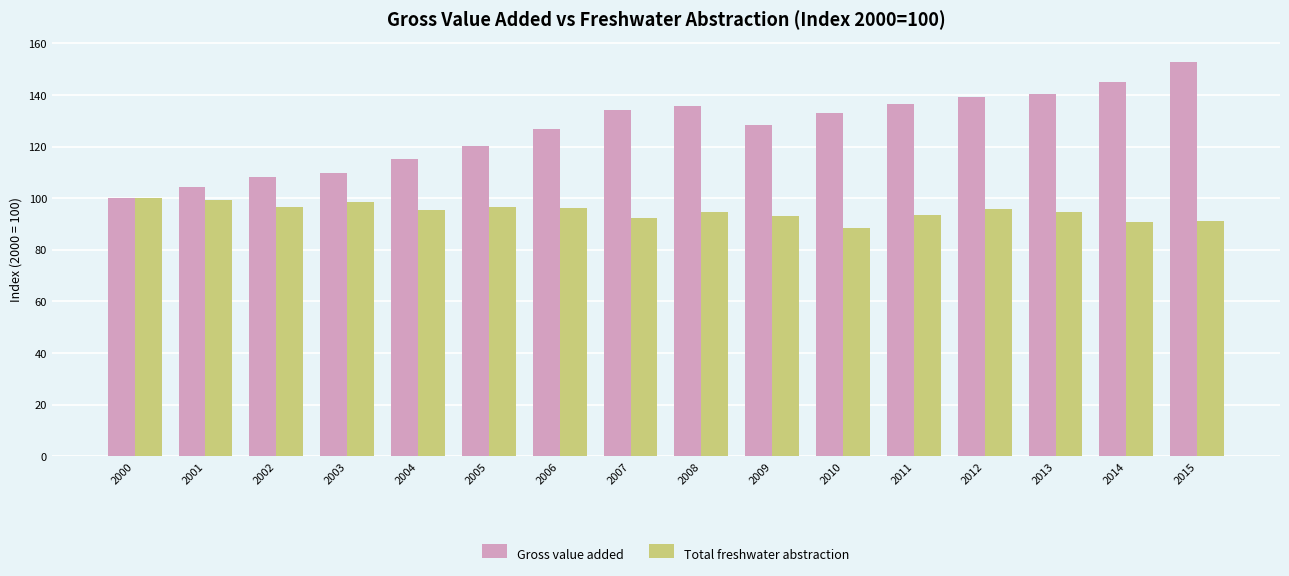

How many series are shown in this chart?

2